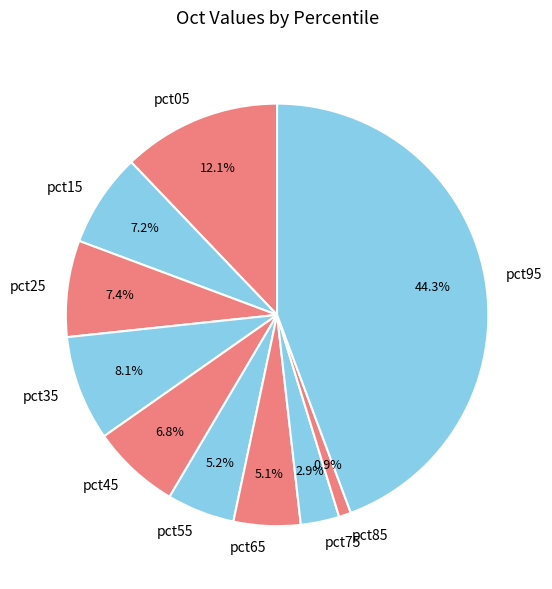

Count the number of slices in the pie.

10